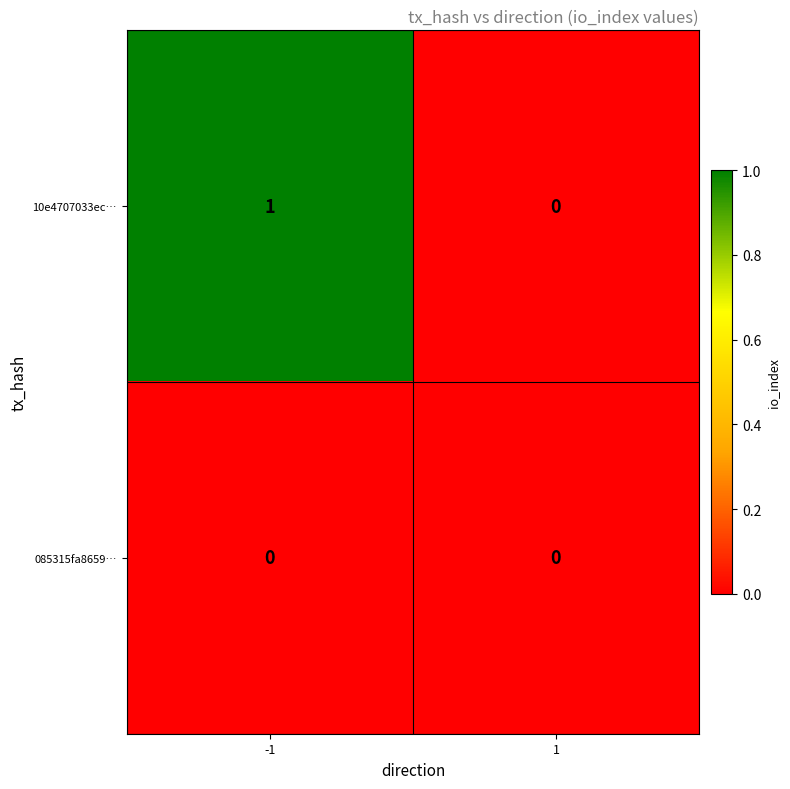

Is the value of 085315fa8659… at 1 greater than the value of 10e4707033ec… at -1?

No